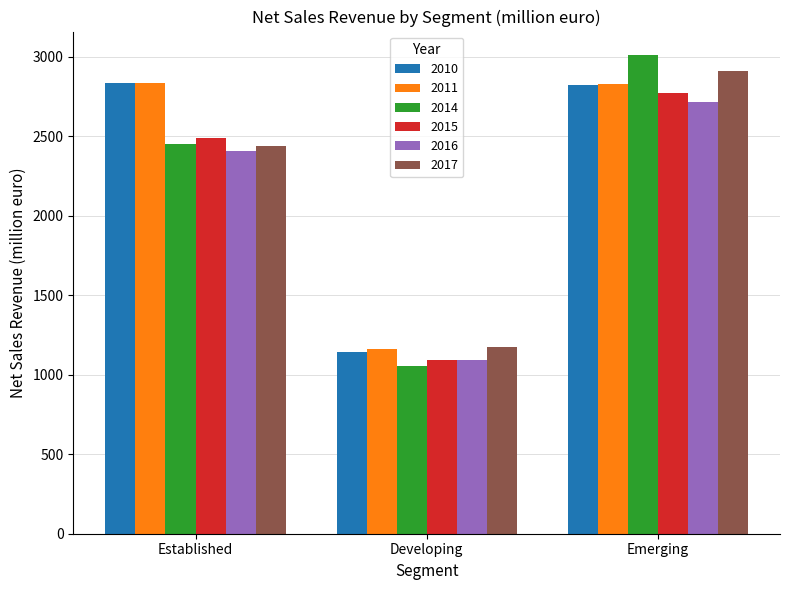

Which series has the widest spread of values?

2014